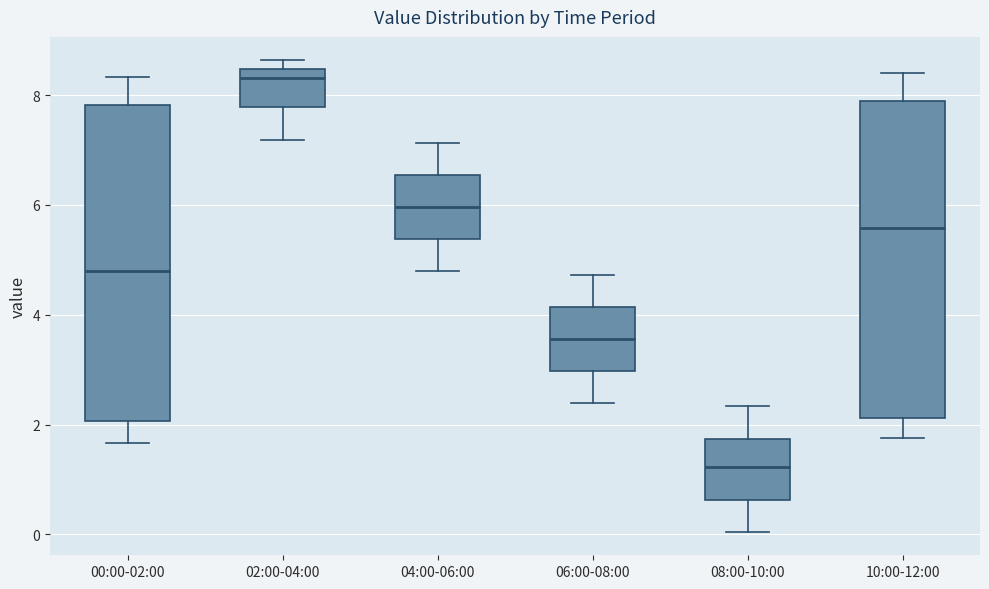

Which box has the lowest median line?

08:00-10:00